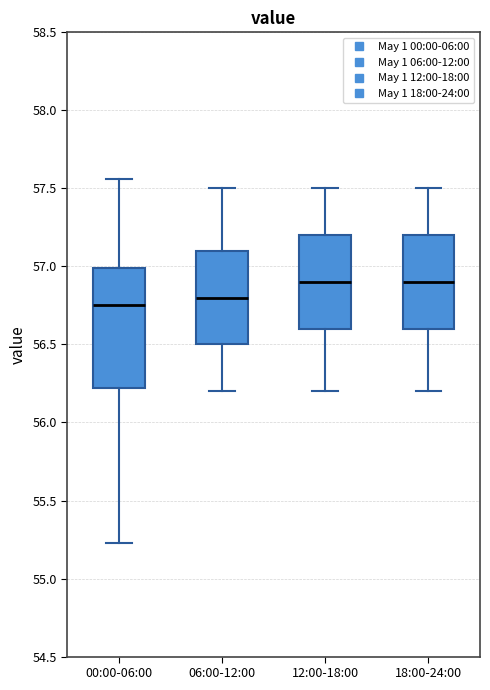

Comparing the boxes themselves (not the whiskers), which one is the tallest?

00:00-06:00